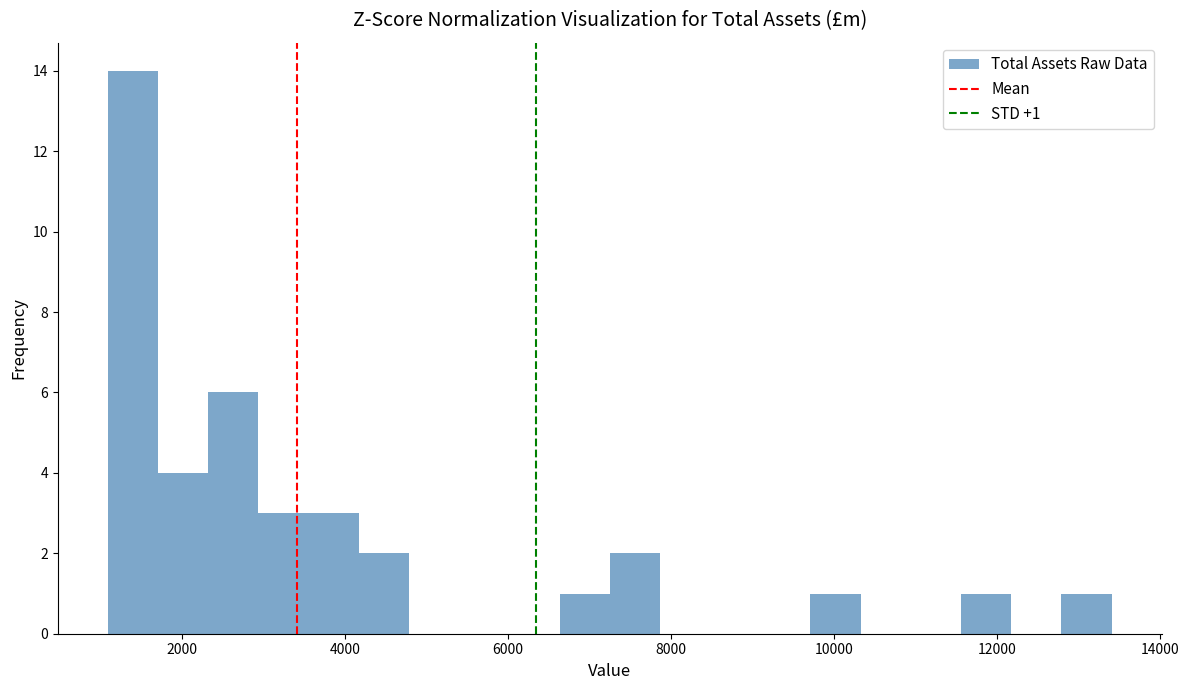

Read against the x-axis, roughly where is the centre of the tallest bar?

1400